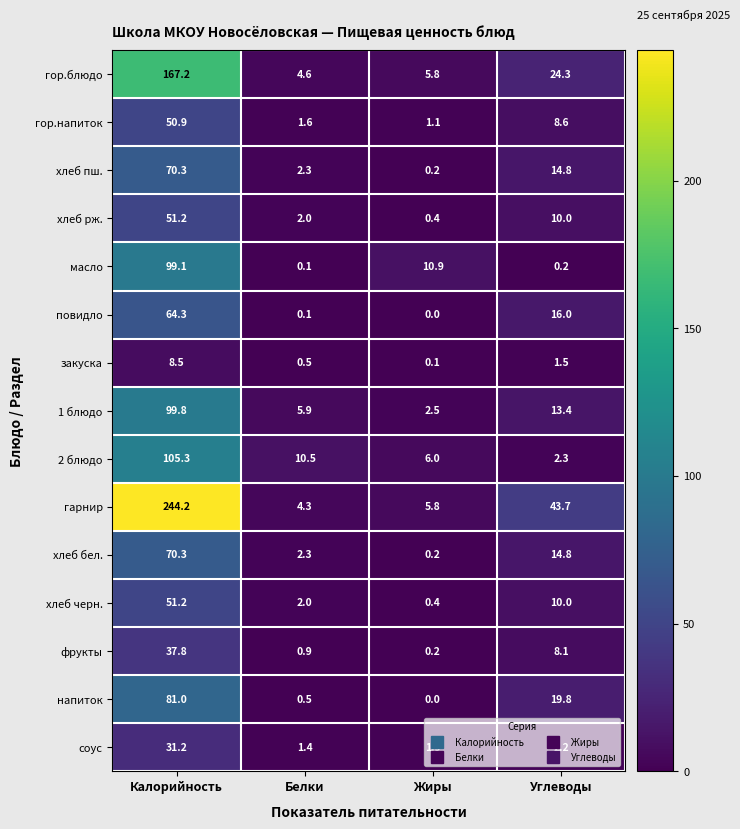

At which category is the sum across all series the highest?

Калорийность